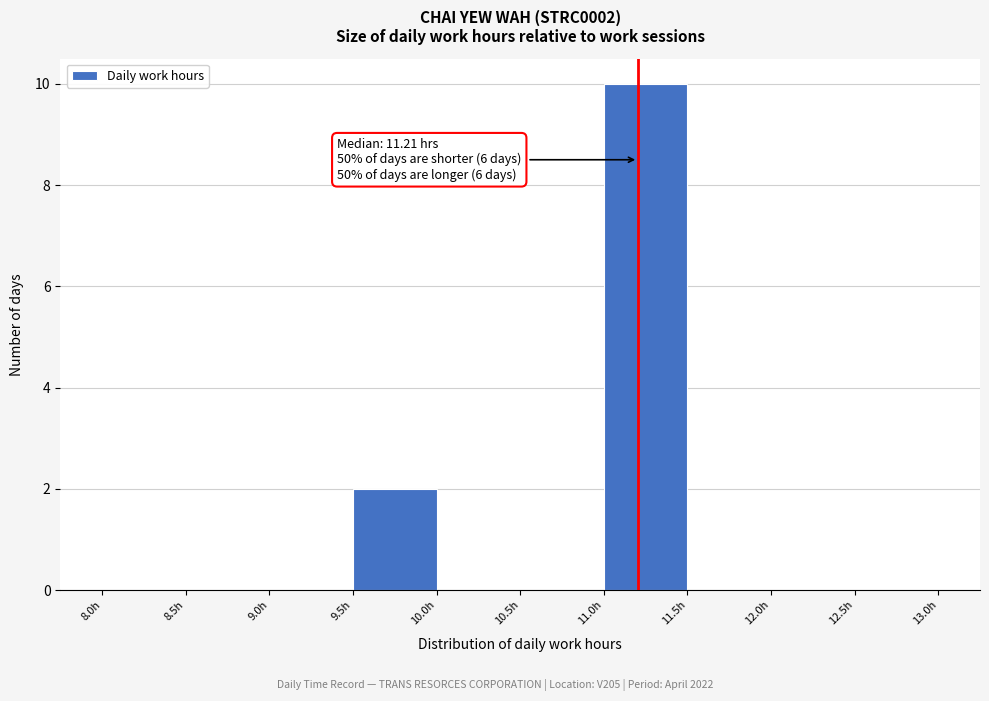

Which range on the x-axis has the tallest bar?

11.0 to 11.5